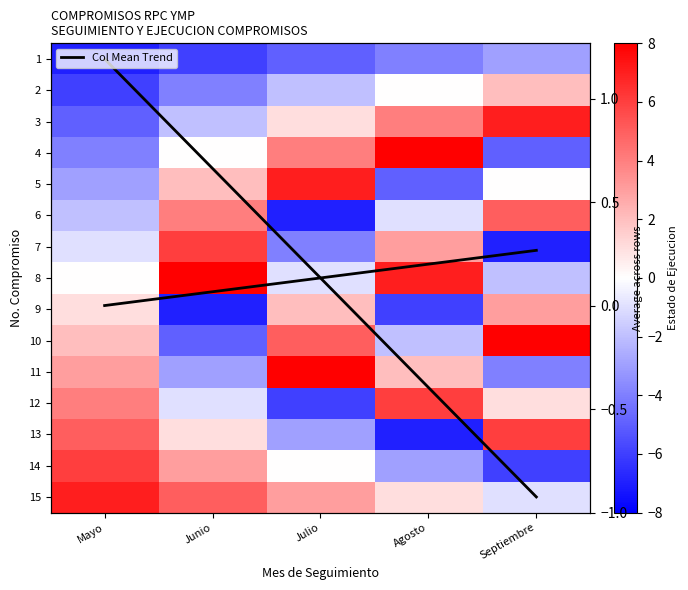

What is the smallest value displayed?

-7.0